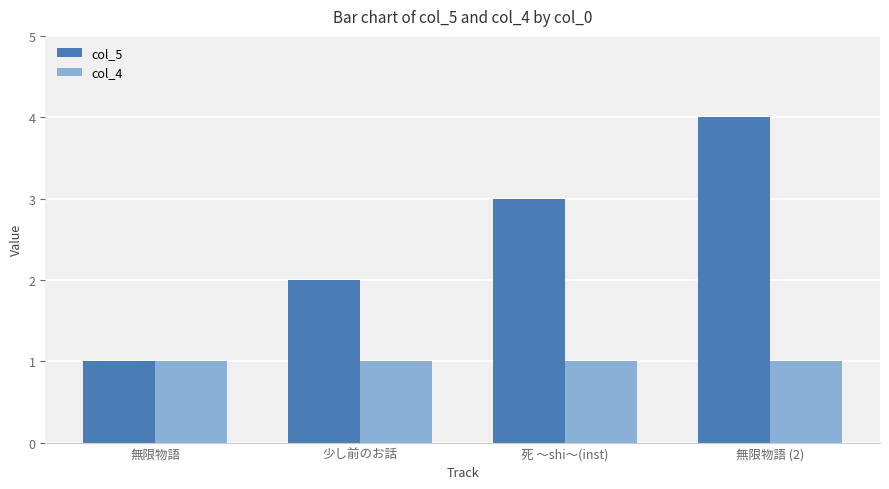

What is the difference between the col_5 values at 無限物語 and 無限物語 (2)?

3